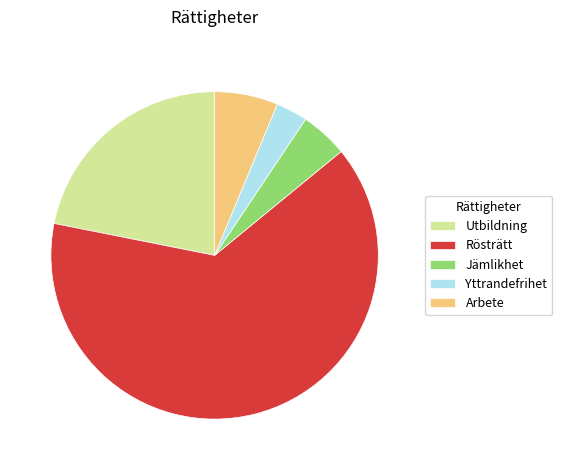

How many slices are in this pie chart?

5